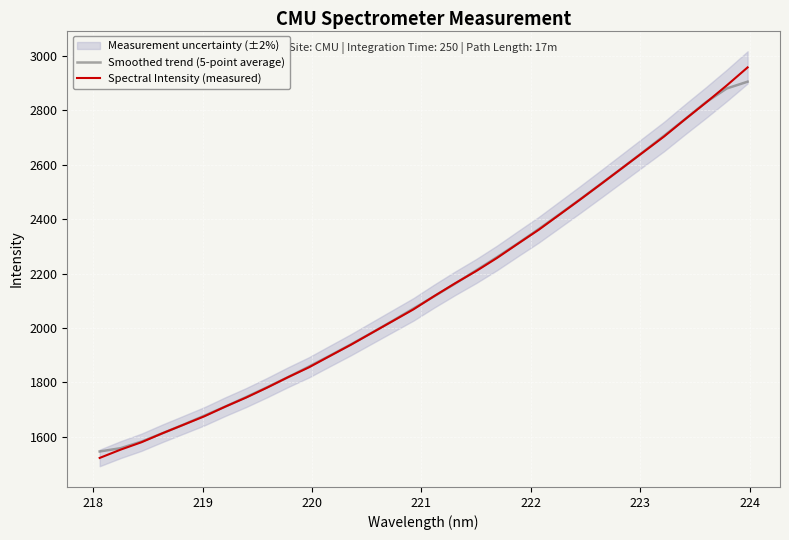

How many values in the Spectral Intensity (measured) series are below 2117?

16